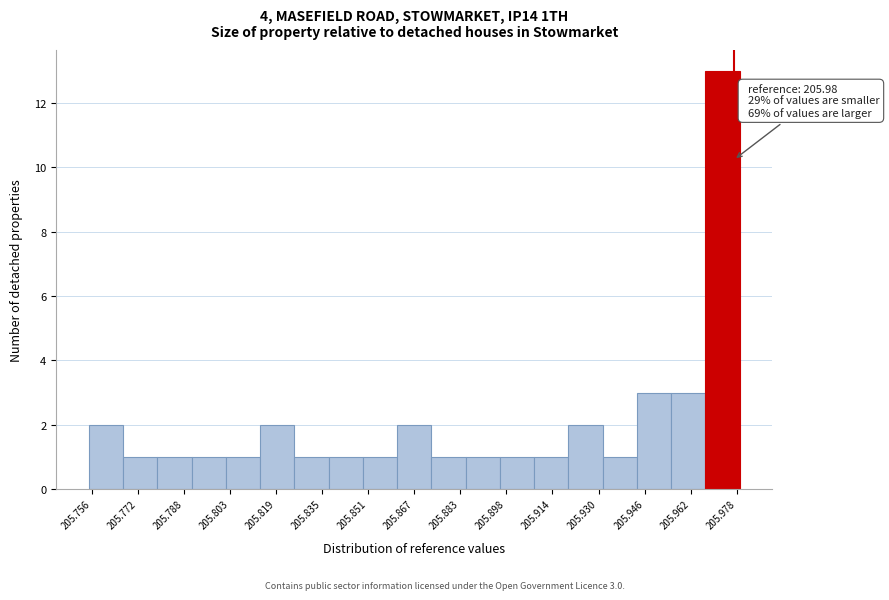

Over which range of the x-axis is the bar tallest?

205.966 to 205.978